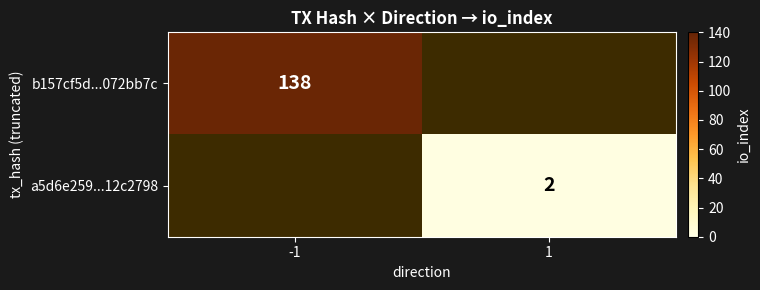

The value of a5d6e259...12c2798 at 1 is 3. True or false?

False